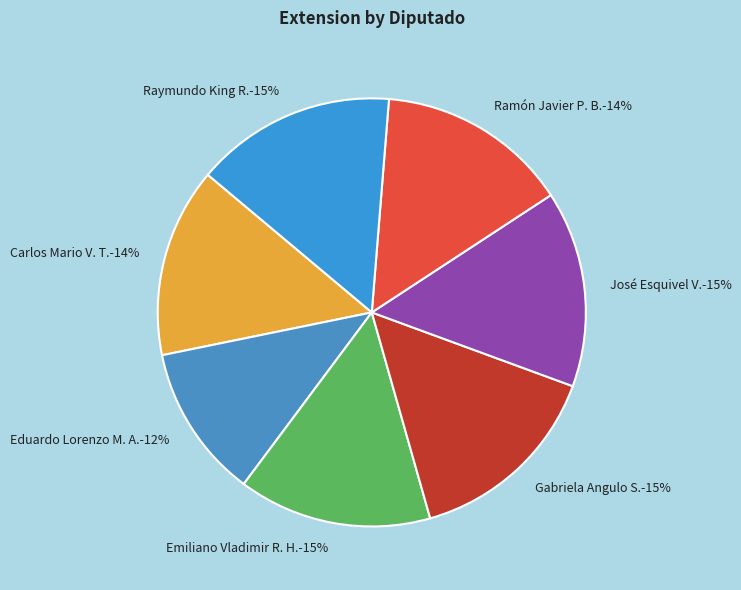

How many segments does this pie chart have?

7